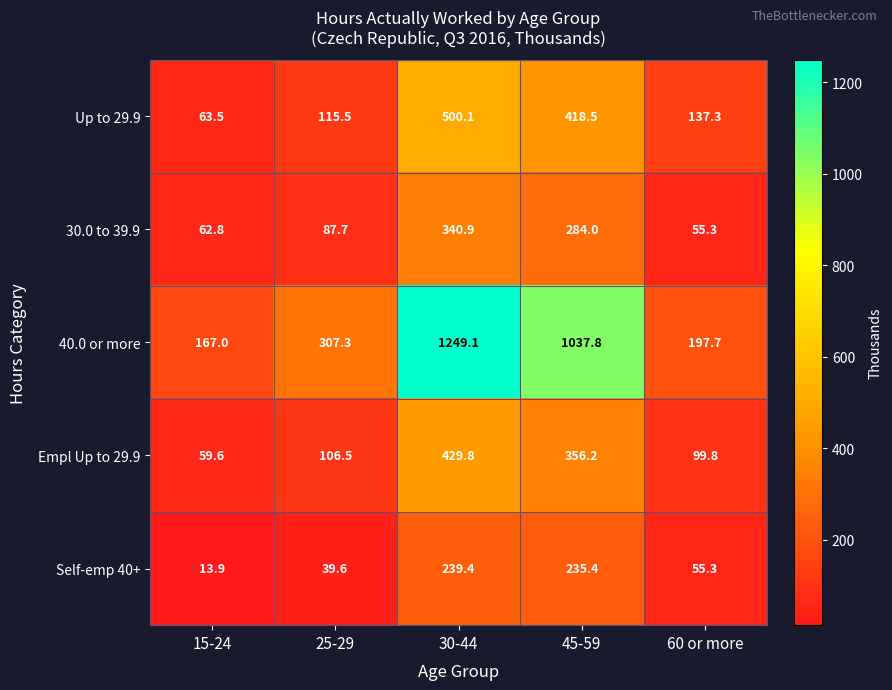

Reading left to right, transcribe all the data shown in this chart.

Up to 29.9: 63.5	115.5	500.1	418.5	137.3
30.0 to 39.9: 62.8	87.7	340.9	284.0	55.3
40.0 or more: 167.0	307.3	1249.1	1037.8	197.7
Empl Up to 29.9: 59.6	106.5	429.8	356.2	99.8
Self-emp 40+: 13.9	39.6	239.4	235.4	55.3